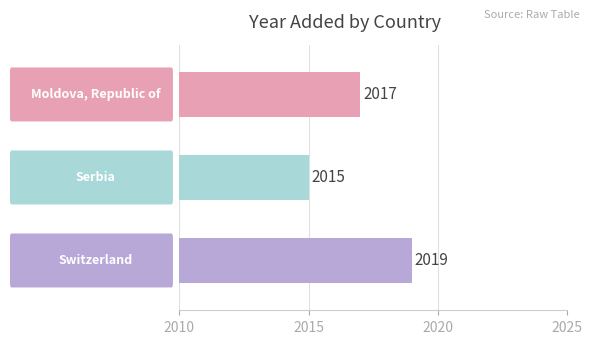

Does the chart contain any negative values?

No